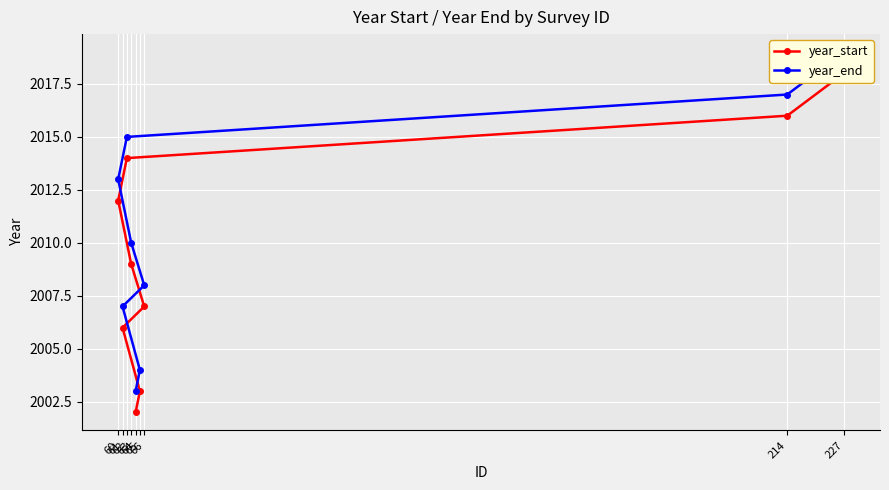

How many data points in year_end are above 2010?

4